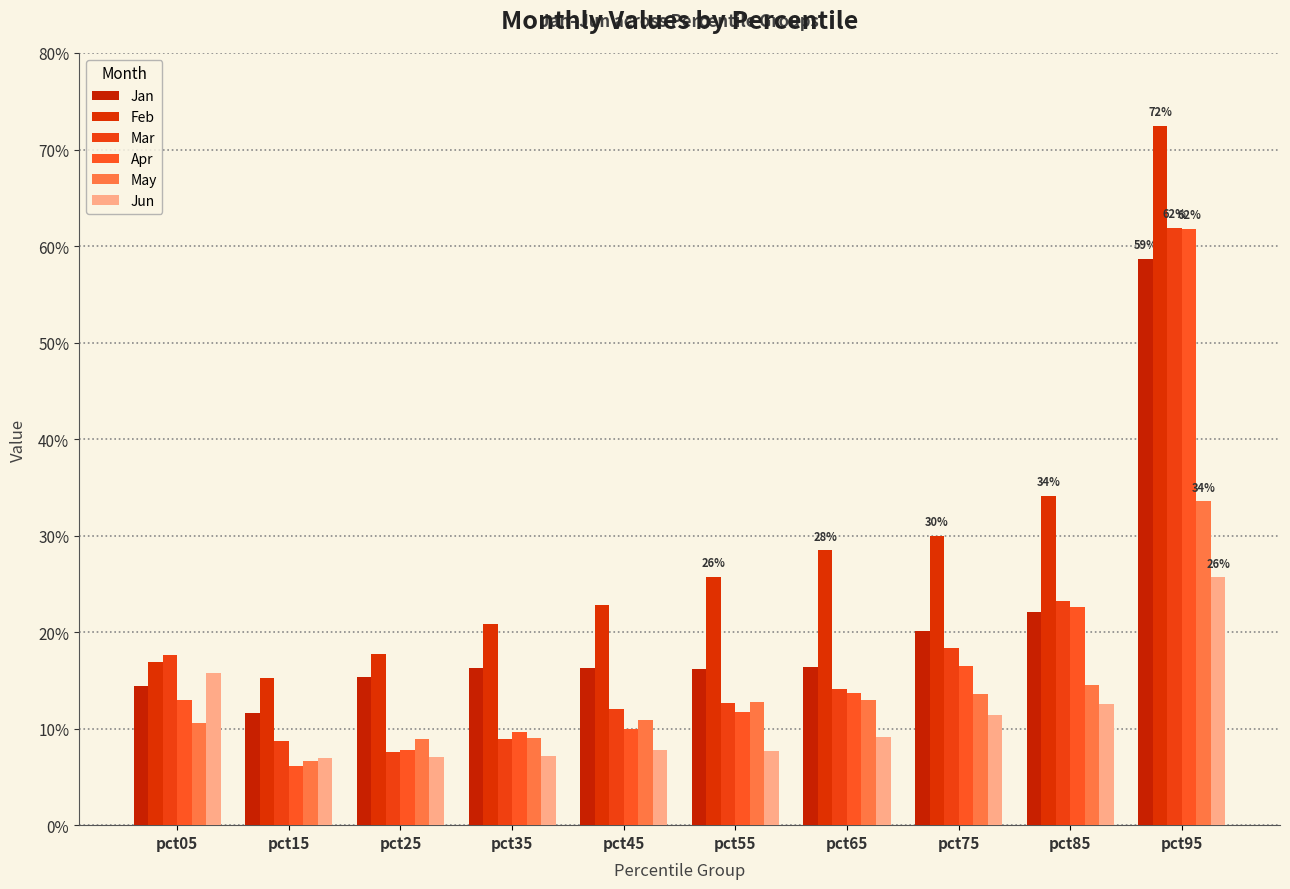

Are the bars horizontal?

No